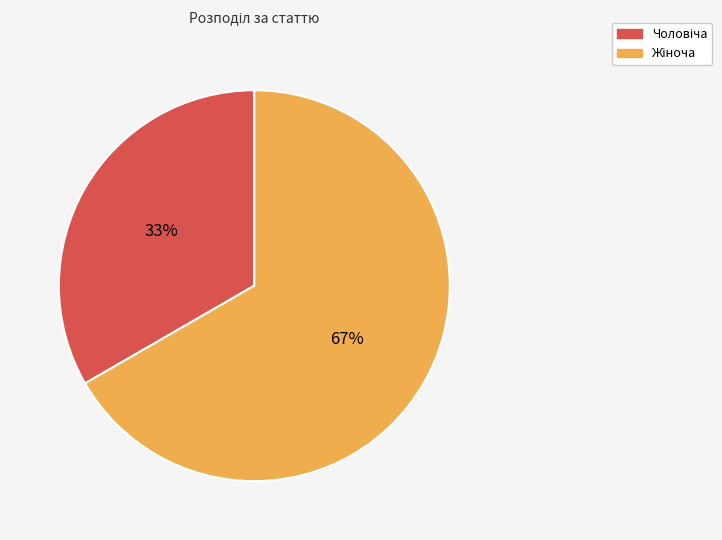

Does any single category account for the majority?

Yes